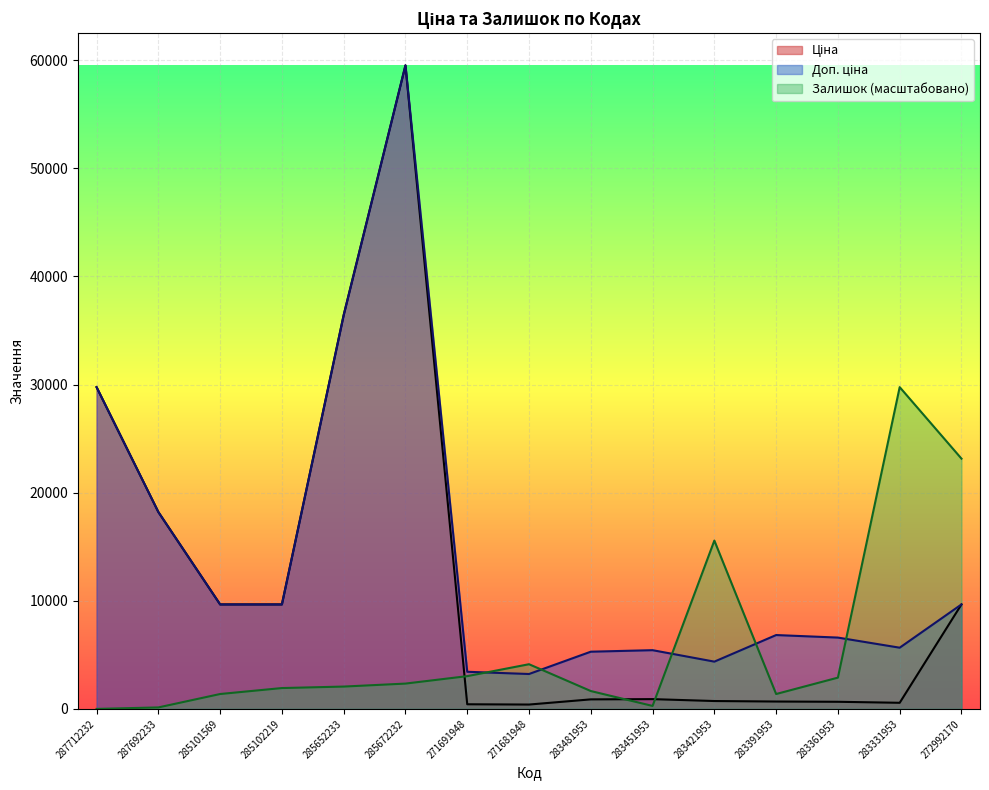

Which category has the lowest value in the Доп. ціна series?

271681948